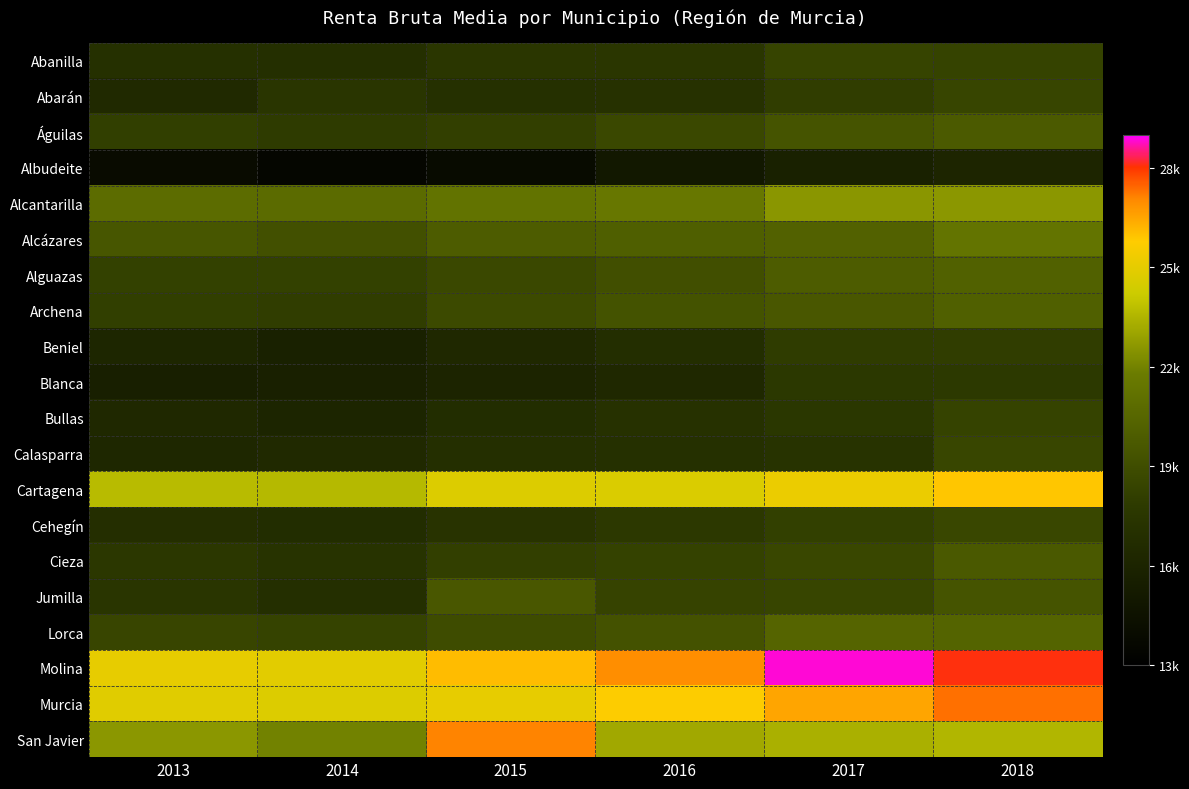

Reading right to left, what are all the values shown in this chart?

Abanilla: 2018=18372	2017=18414	2016=17550	2015=17507	2014=16966	2013=16974
Abarán: 2018=18492	2017=18020	2016=17133	2015=17051	2014=17465	2013=16448
Águilas: 2018=19755	2017=19375	2016=18663	2015=18136	2014=17931	2013=18114
Albudeite: 2018=16141	2017=15755	2016=15022	2015=13960	2014=13564	2013=13973
Alcantarilla: 2018=22612	2017=22564	2016=21545	2015=21261	2014=20792	2013=20874
Alcázares: 2018=21330	2017=20195	2016=20037	2015=19911	2014=19163	2013=19529
Alguazas: 2018=20184	2017=19915	2016=19115	2015=18672	2014=18238	2013=18223
Archena: 2018=20121	2017=19611	2016=19343	2015=18801	2014=18038	2013=18096
Beniel: 2018=18039	2017=17998	2016=16824	2015=16399	2014=15752	2013=16207
Blanca: 2018=17781	2017=17686	2016=16374	2015=16051	2014=15701	2013=15607
Bullas: 2018=18353	2017=17577	2016=17116	2015=16726	2014=16079	2013=16314
Calasparra: 2018=18554	2017=17256	2016=17014	2015=16955	2014=16476	2013=16285
Cartagena: 2018=25906	2017=25180	2016=24651	2015=24712	2014=23640	2013=23704
Cehegín: 2018=18606	2017=18165	2016=17704	2015=17286	2014=16730	2013=16859
Cieza: 2018=19724	2017=18628	2016=18289	2015=18135	2014=17276	2013=17638
Jumilla: 2018=19404	2017=18489	2016=18390	2015=19613	2014=16946	2013=17426
Lorca: 2018=20362	2017=20394	2016=19309	2015=18934	2014=18362	2013=18512
Molina: 2018=28091	2017=28813	2016=26948	2015=26067	2014=24881	2013=25054
Murcia: 2018=27314	2017=26525	2016=25724	2015=25049	2014=24706	2013=24840
San Javier: 2018=23553	2017=23354	2016=23129	2015=27115	2014=21988	2013=22606